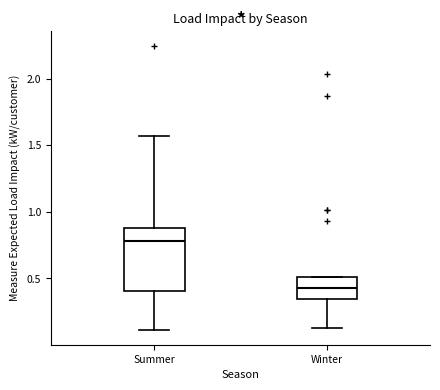

Reading left to right, transcribe this box plot: for each box, give where its median line is, the range the box spans, and where its two whiskers end, as read against the y-axis. The values are not printed on the chart, so give them approximately, as read against the axis.

Summer: median 0.80, box 0.40 to 0.90, whiskers 0.10 to 1.55
Winter: median 0.45, box 0.35 to 0.50, whiskers 0.15 to 0.50